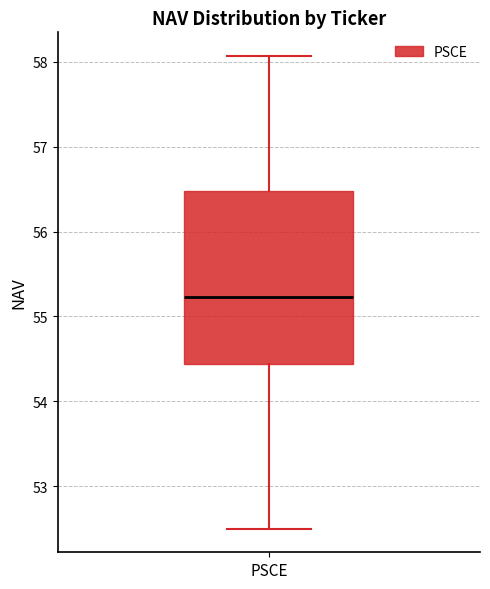

Read this box plot against the y-axis: the position of the median line, the range covered by the box, and the ends of both whiskers. The values are not printed on the chart, so give them approximately, as read against the axis.

median 55.2, box 54.4 to 56.5, whiskers 52.5 to 58.1